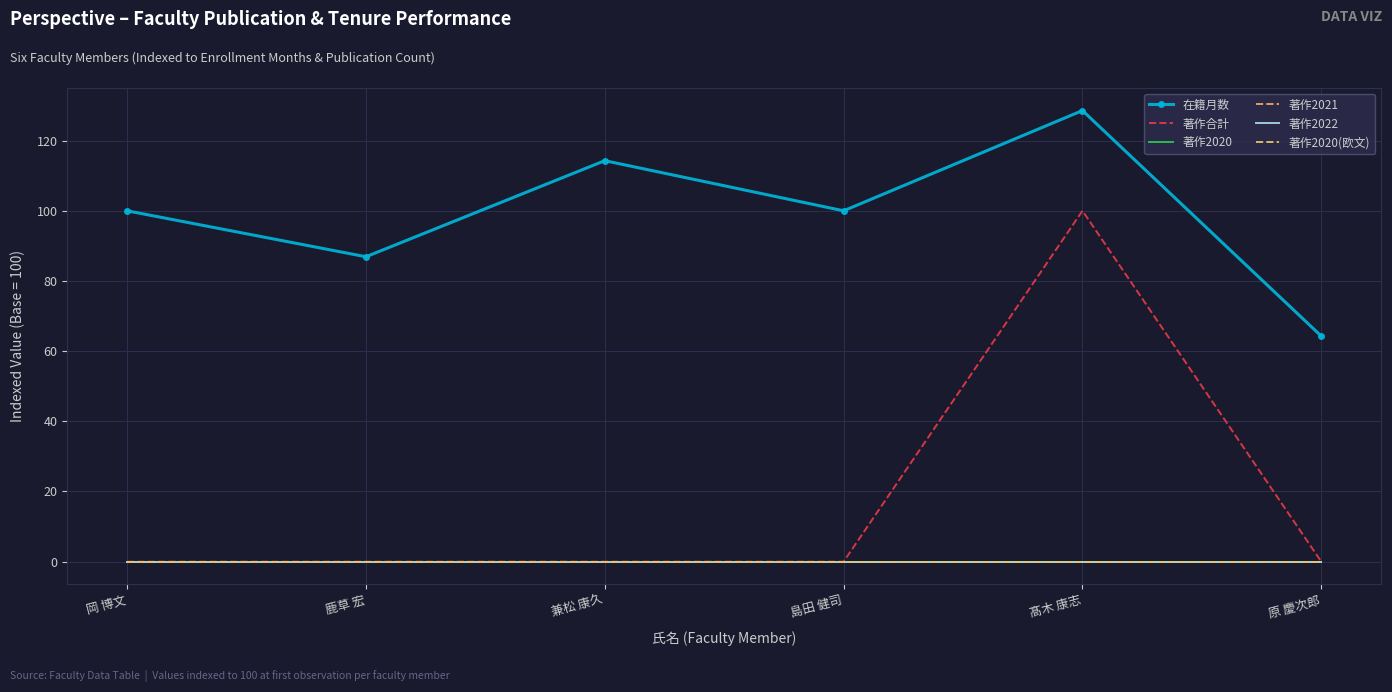

True or false: 著作2020(欧文) and 在籍月数 cross at least once.

False